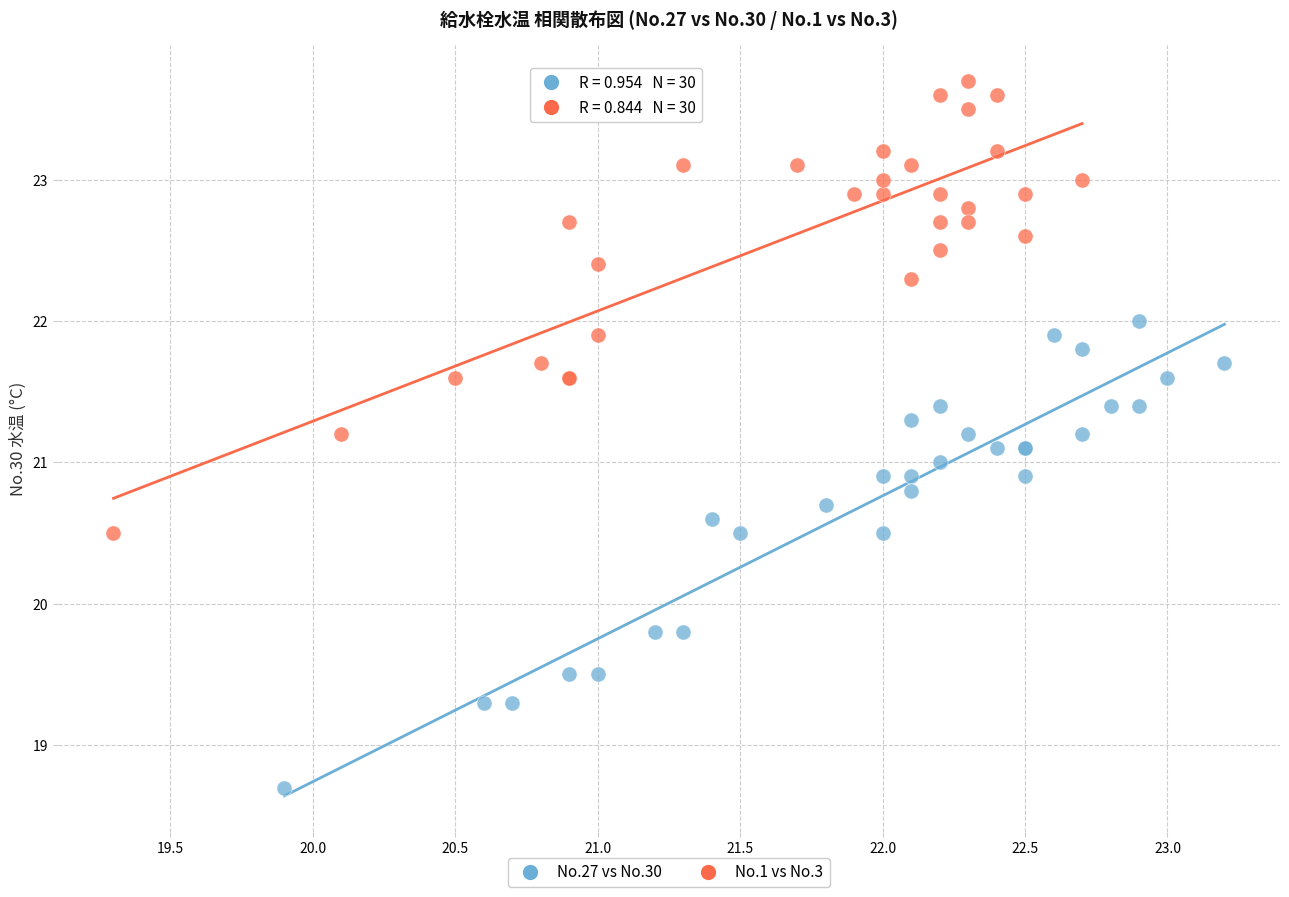

Which series reaches the minimum Y coordinate?

No.27 vs No.30